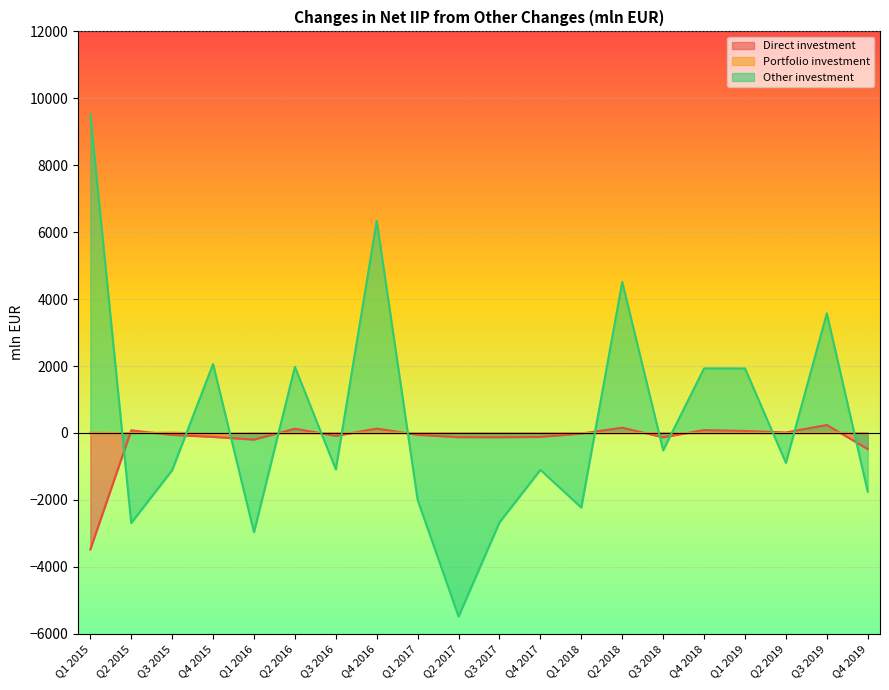

Which category has the lowest value across all series?

Q2 2017